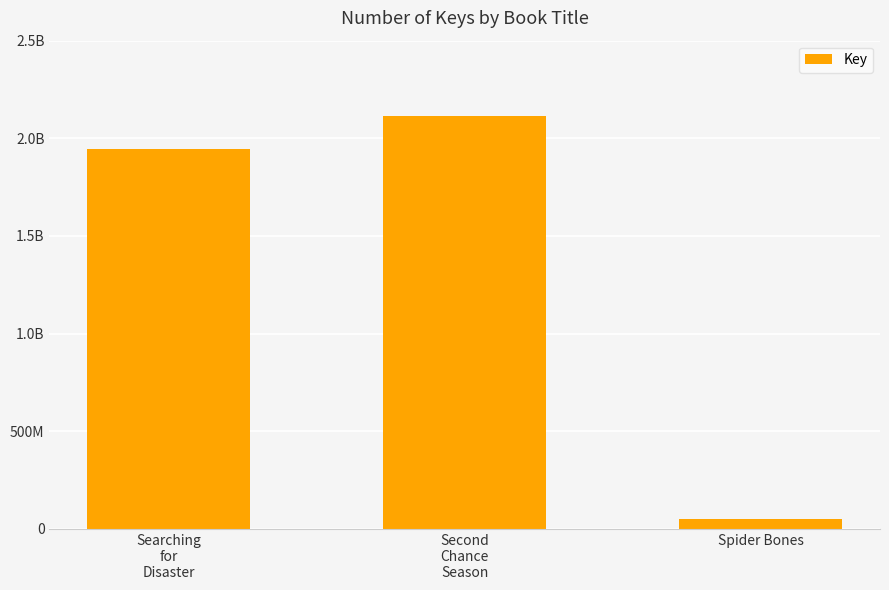

Are the bars horizontal?

No